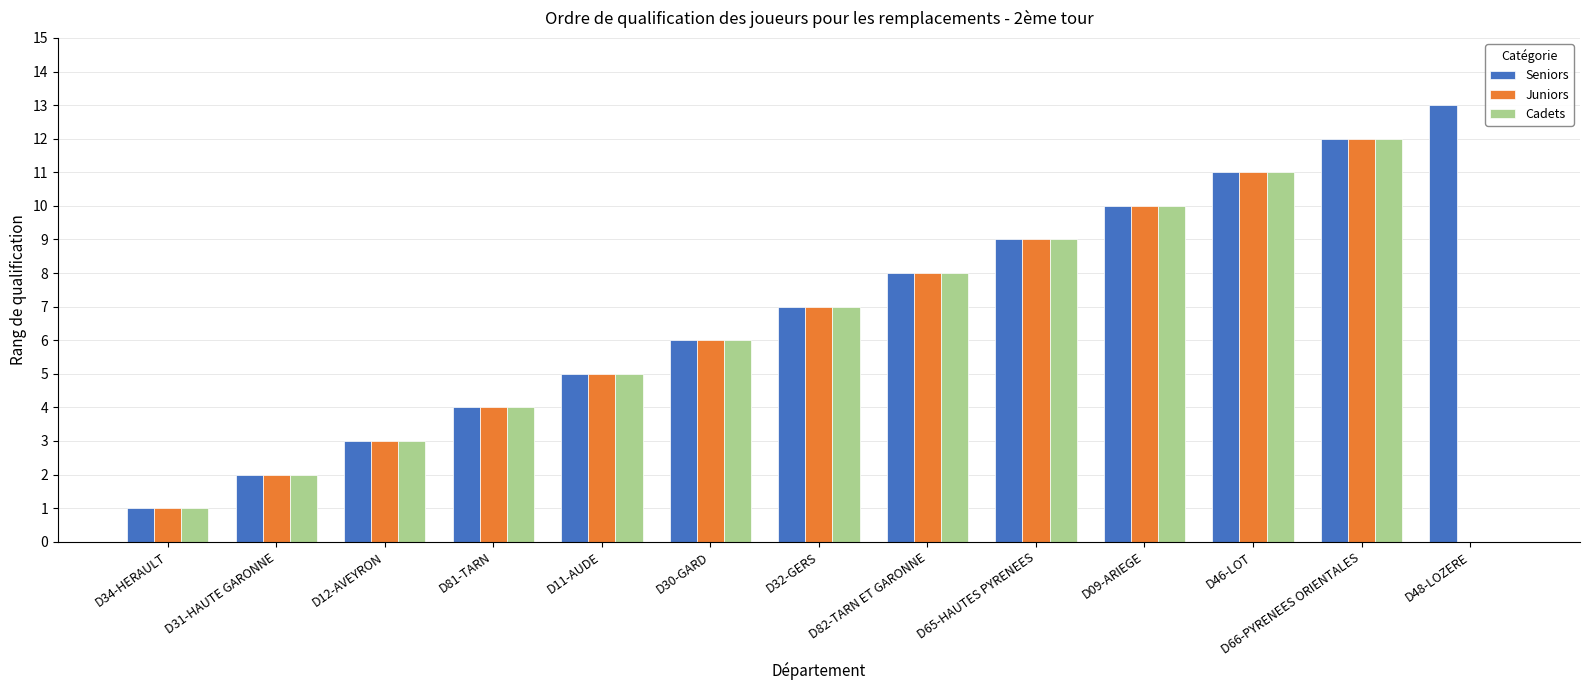

Does the chart contain stacked bars?

No